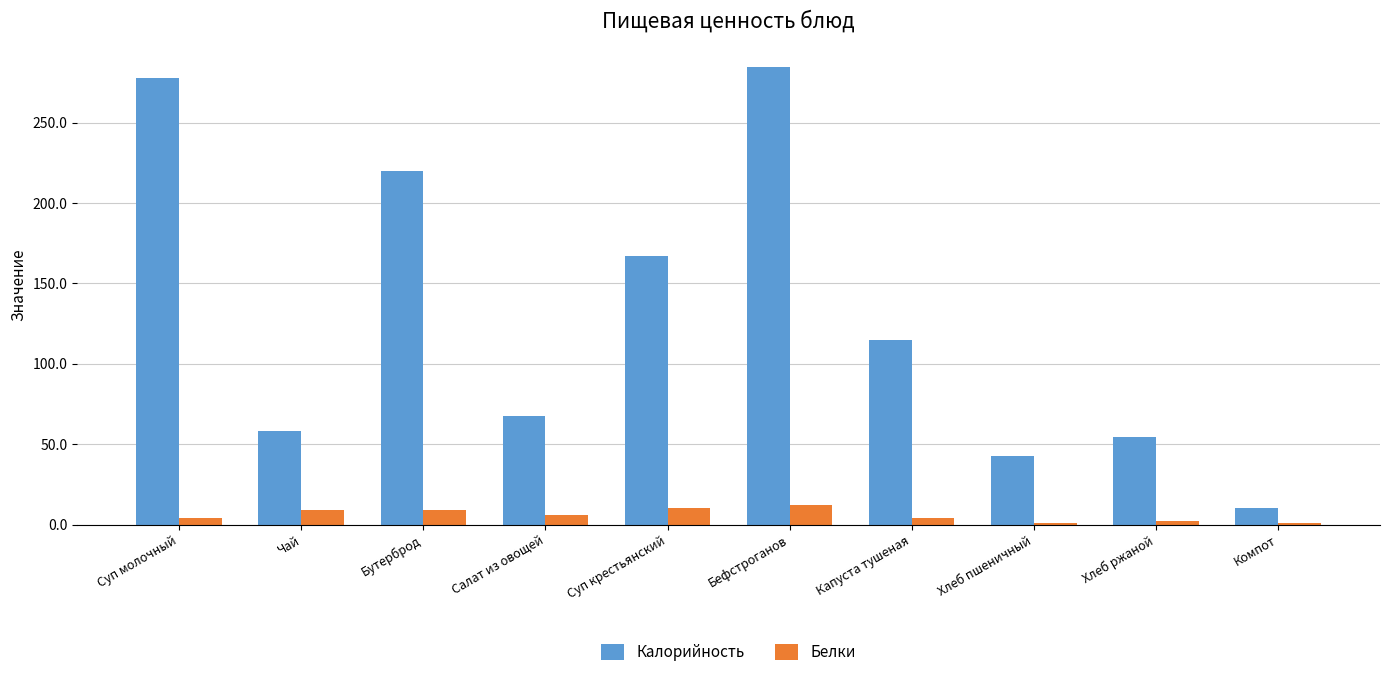

What is the label of the 3rd bar from the left?

Бутерброд